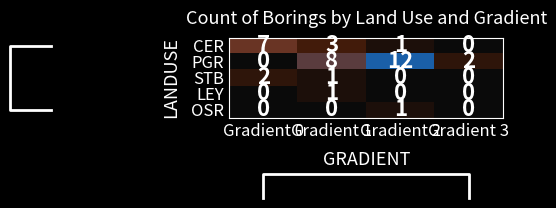

What is the sum of all PGR values?

22